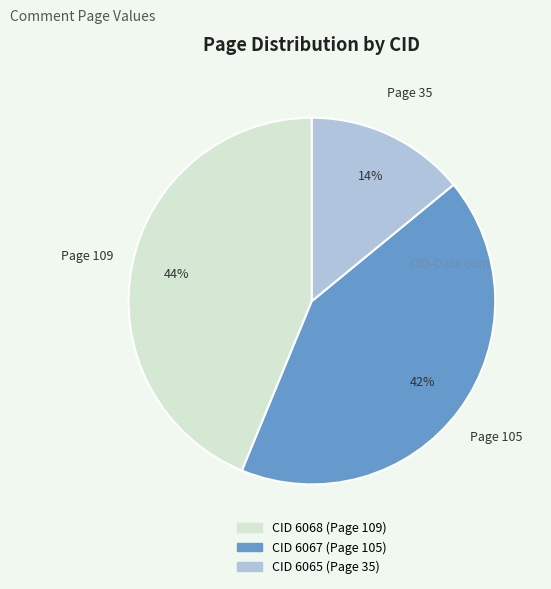

Does any single category account for the majority?

No